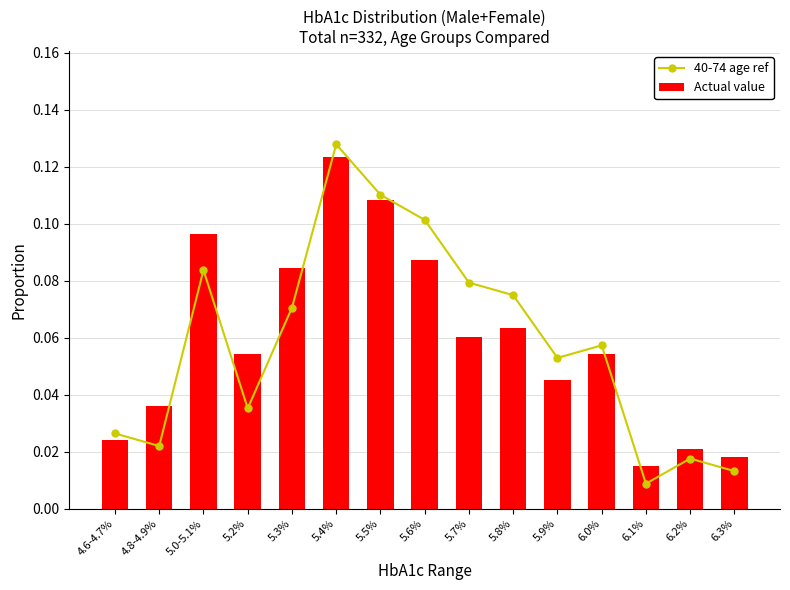

Rank the categories by Actual value value from highest to lowest.

5.4%, 5.5%, 5.0-5.1%, 5.6%, 5.3%, 5.8%, 5.7%, 5.2%, 6.0%, 5.9%, 4.8-4.9%, 4.6-4.7%, 6.2%, 6.3%, 6.1%